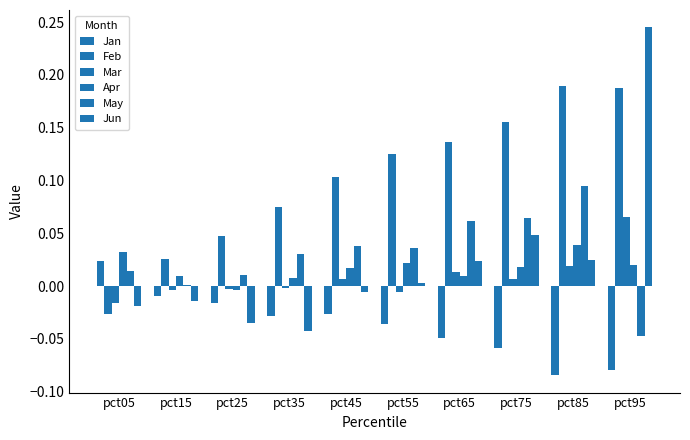

What is the total value across all series at pct55?

0.1